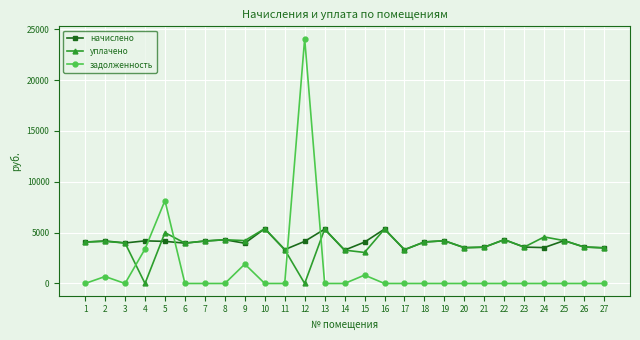

Is the value of задолженность at 5 greater than the value of уплачено at 23?

Yes